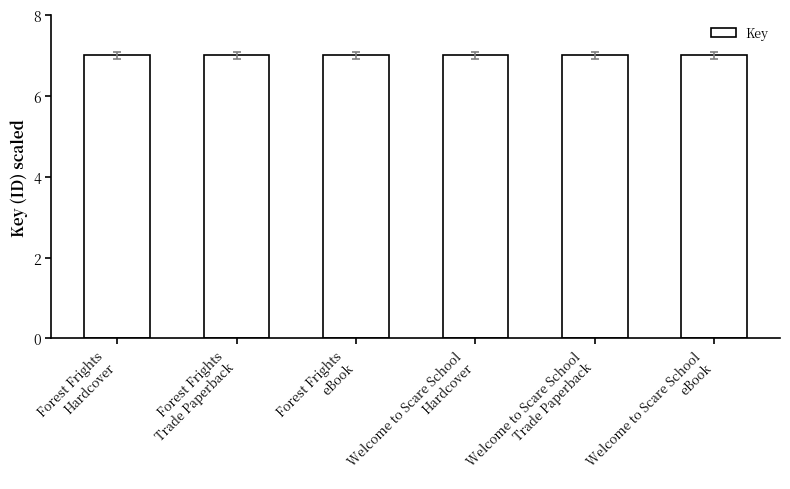

What is the greatest value displayed?

7.0